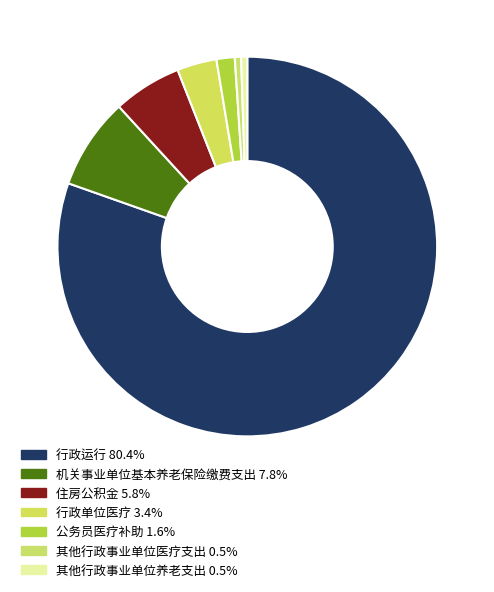

To the nearest percent, what is the difference between the 其他行政事业单位养老支出 and 机关事业单位基本养老保险缴费支出 slice percentages?

7%